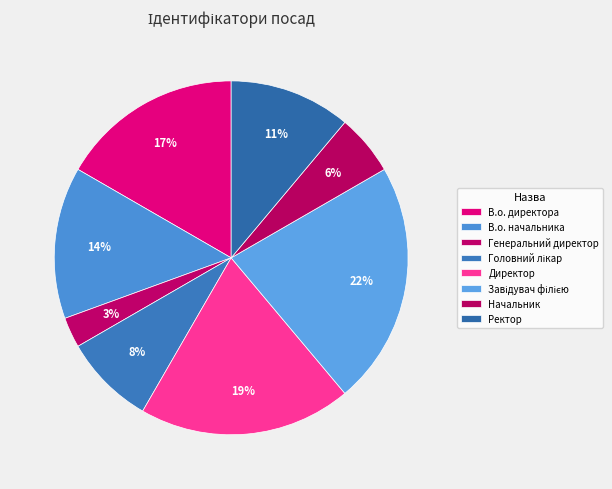

Combined, do Директор and В.о. директора account for over 50%?

No